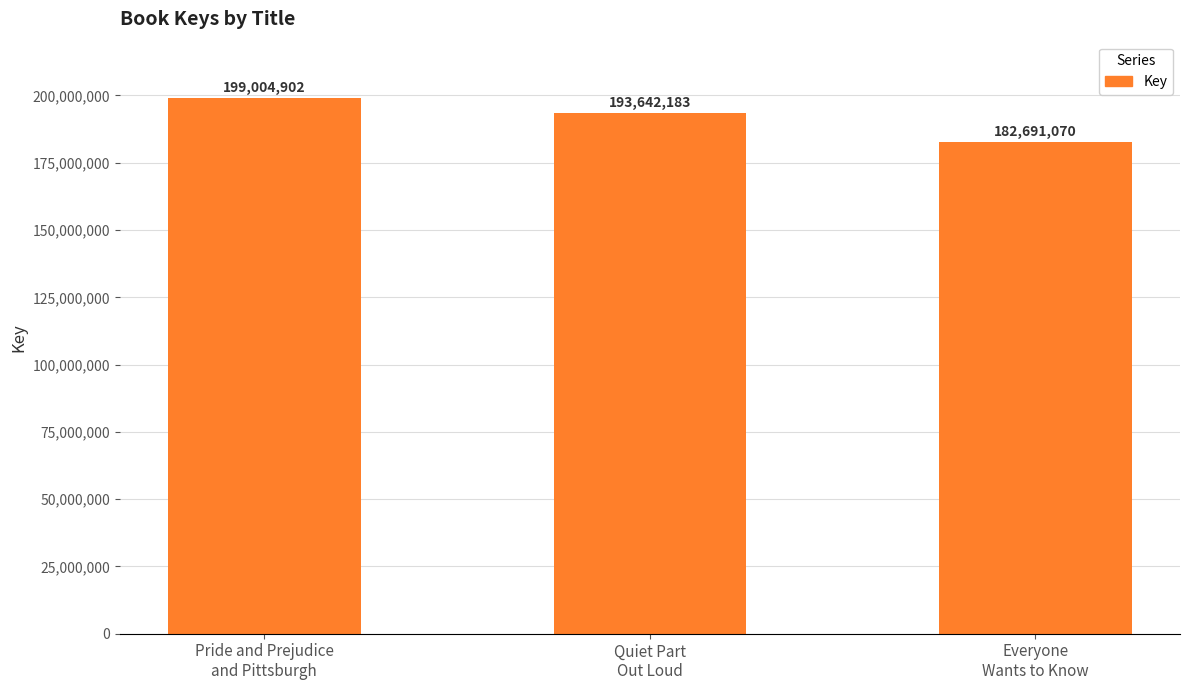

What is the sum of all values?

575338155